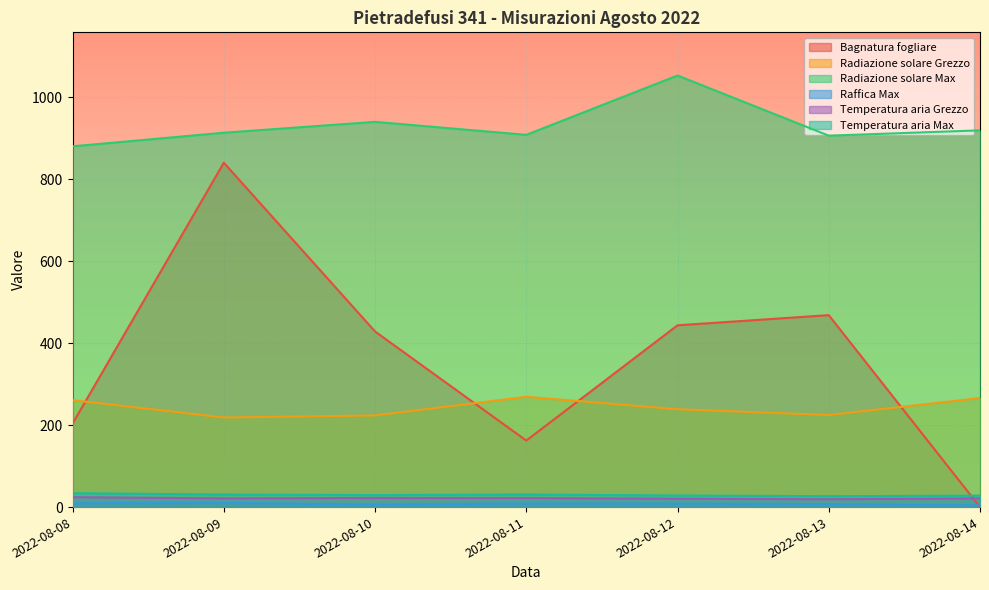

Count the number of data series in this chart.

6